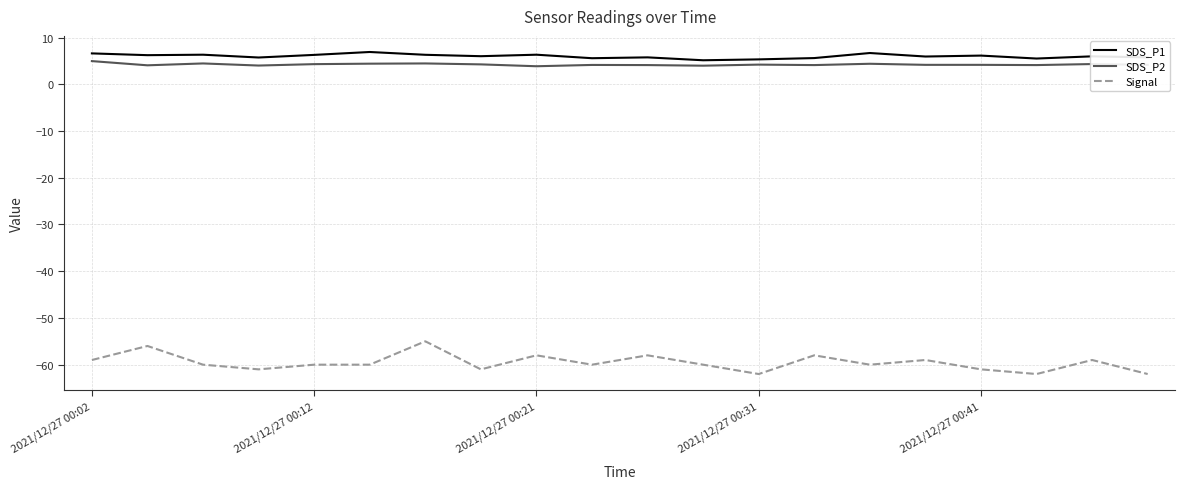

What is the difference between the maximum and minimum values in the SDS_P1 series?

1.8